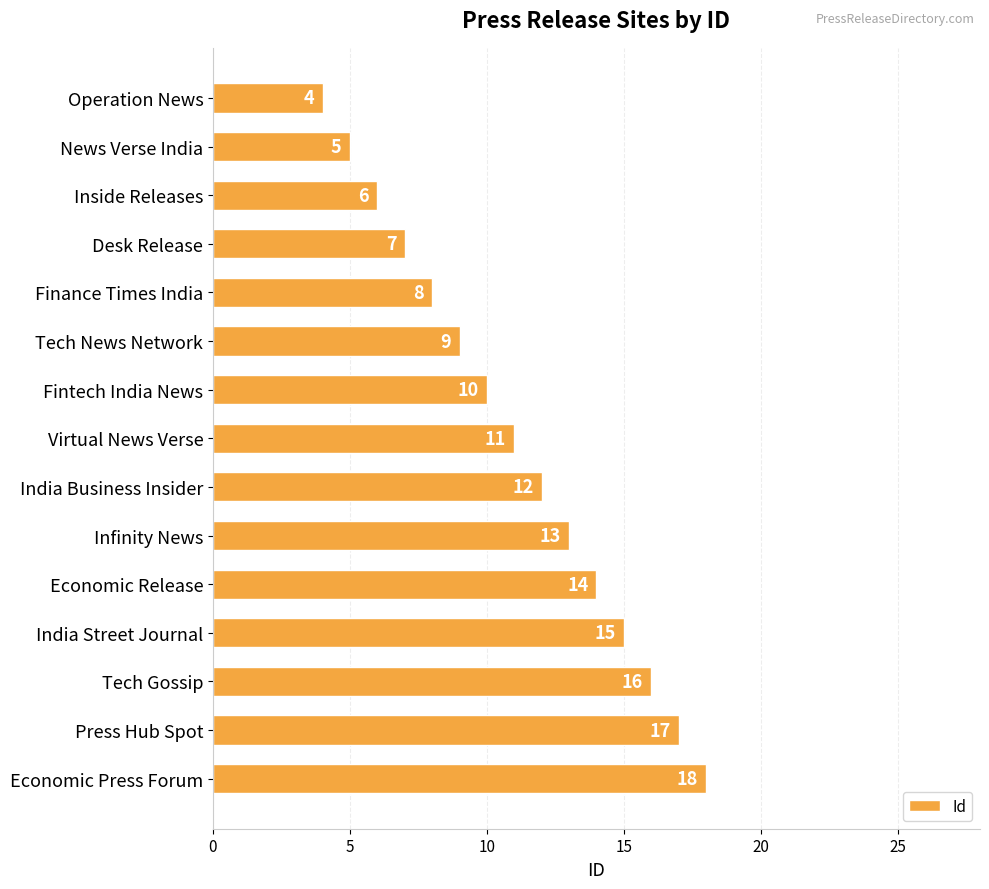

The value at Infinity News is 22. True or false?

False